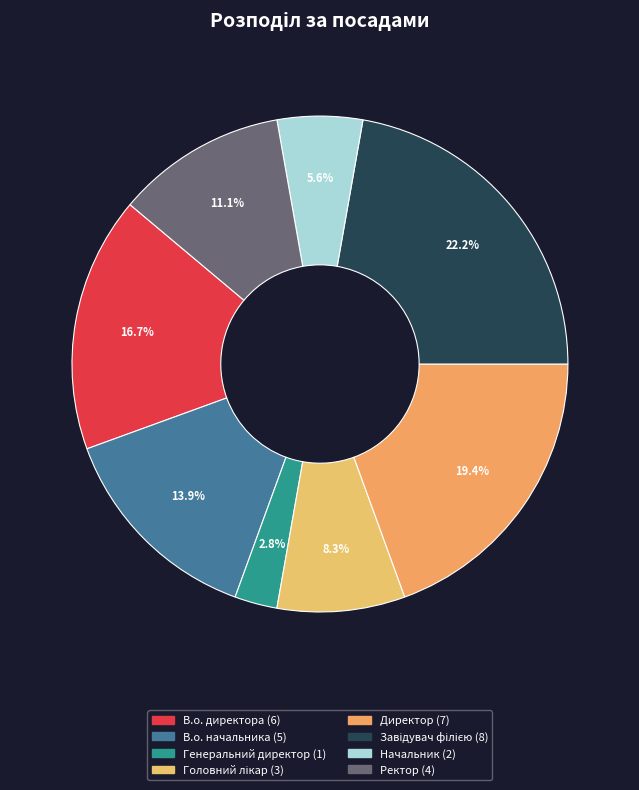

The В.о. директора slice represents 17% of the pie. True or false?

True